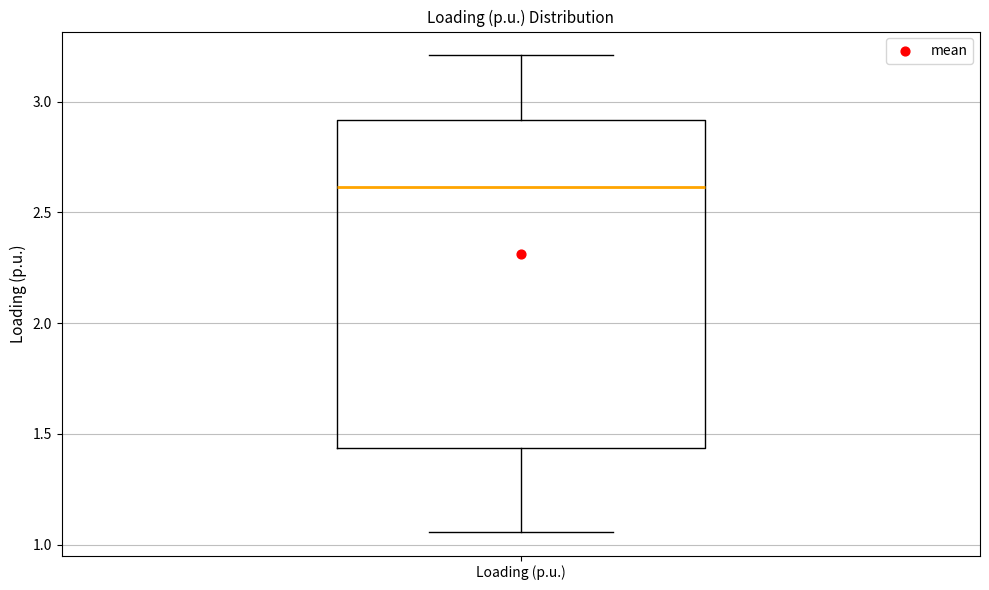

Where is the upper edge of the box for Loading (p.u.) on the y-axis? The values are not printed on the chart, so give them approximately, as read against the axis.

2.90